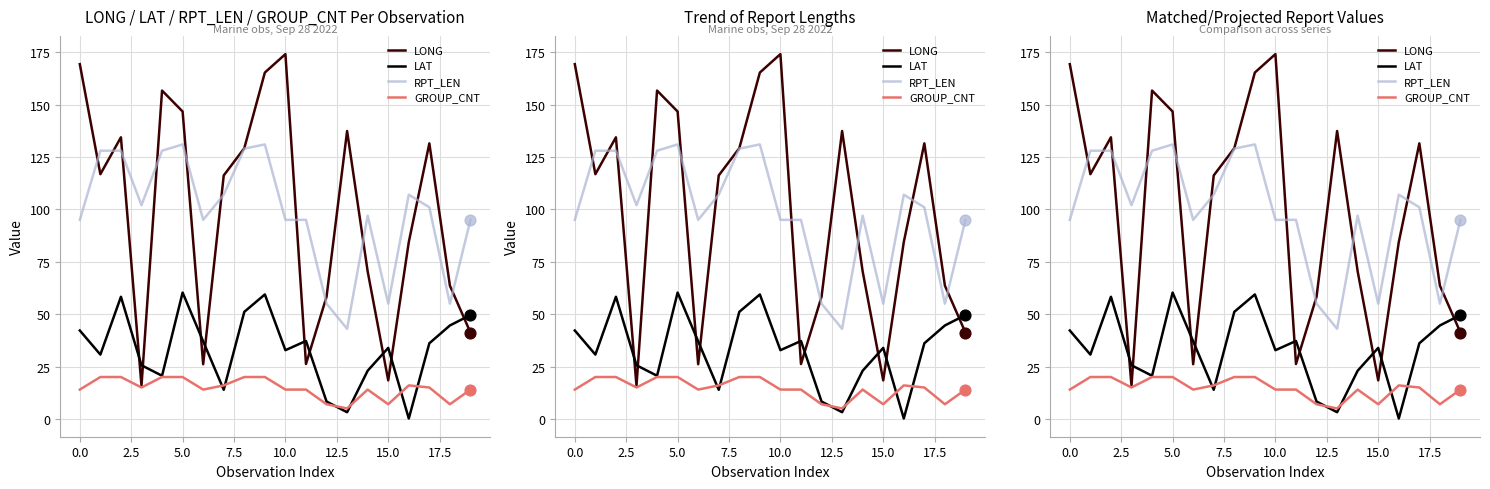

What is the total value across all series at 12?

128.6